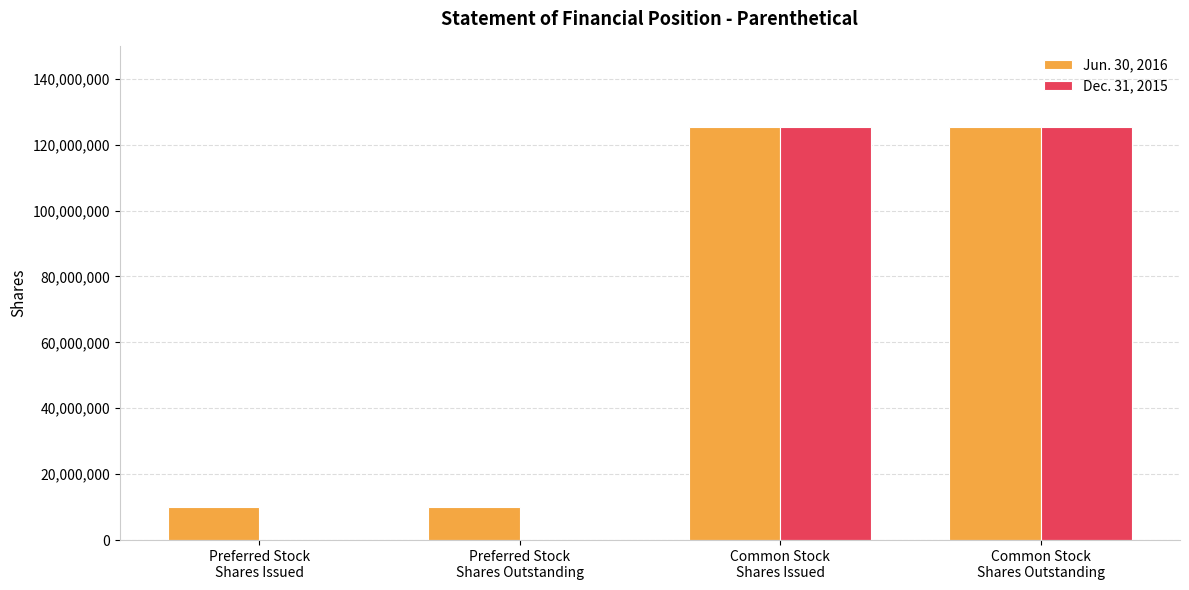

True or false: Jun. 30, 2016 has a value of 39227585 at Common Stock
Shares Issued.

False